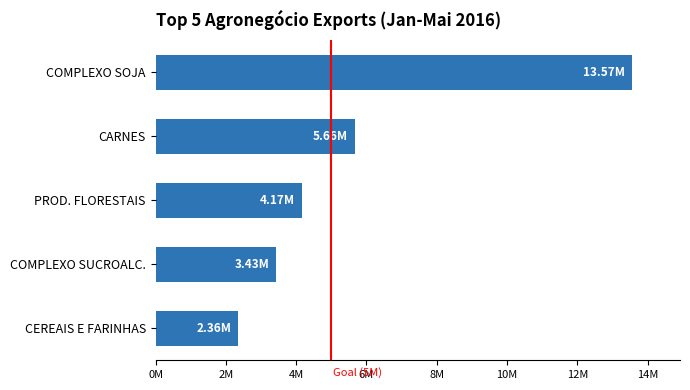

Are the bars horizontal?

Yes